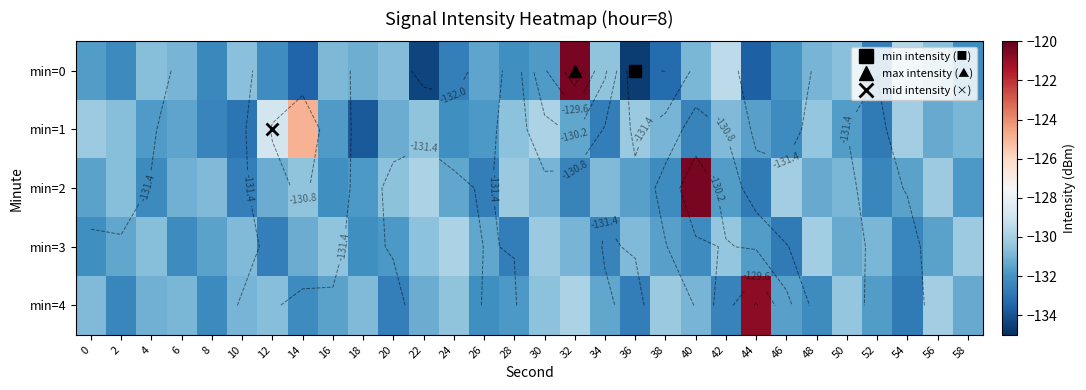

The min=4 series shows -52.3 at 32. True or false?

False